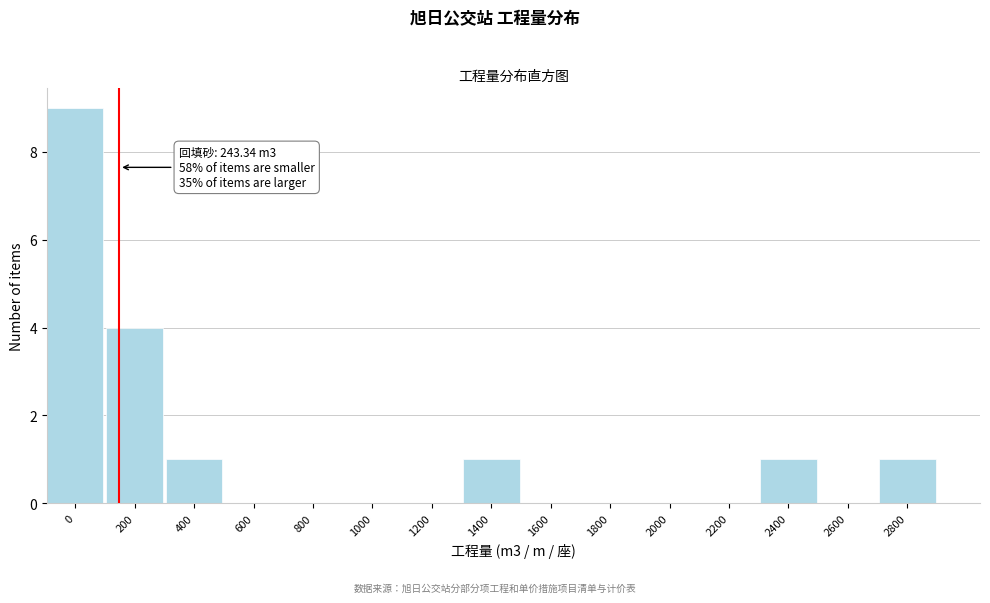

Reading right to left, extract all data points from this chart.

2800=1	2600=0	2400=1	2200=0	2000=0	1800=0	1600=0	1400=1	1200=0	1000=0	800=0	600=0	400=1	200=4	0=9